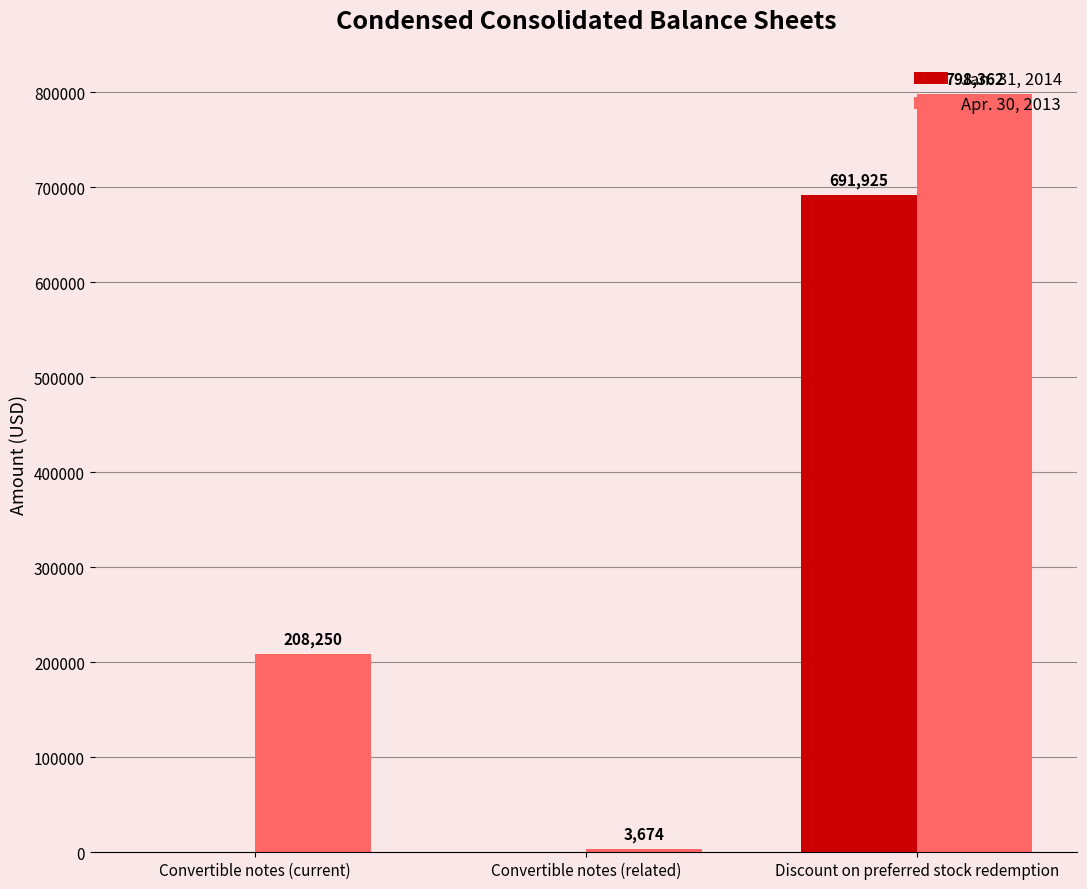

Which series changed the most between Convertible notes (current) and Convertible notes (related)?

Apr. 30, 2013